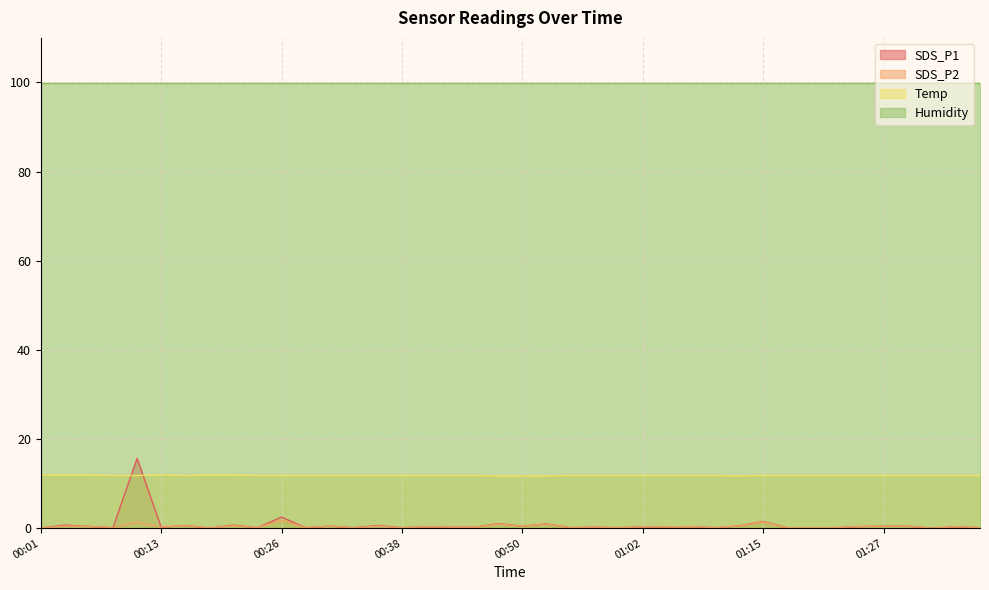

Is it true that SDS_P1 equals 0.4 at 00:21?

False